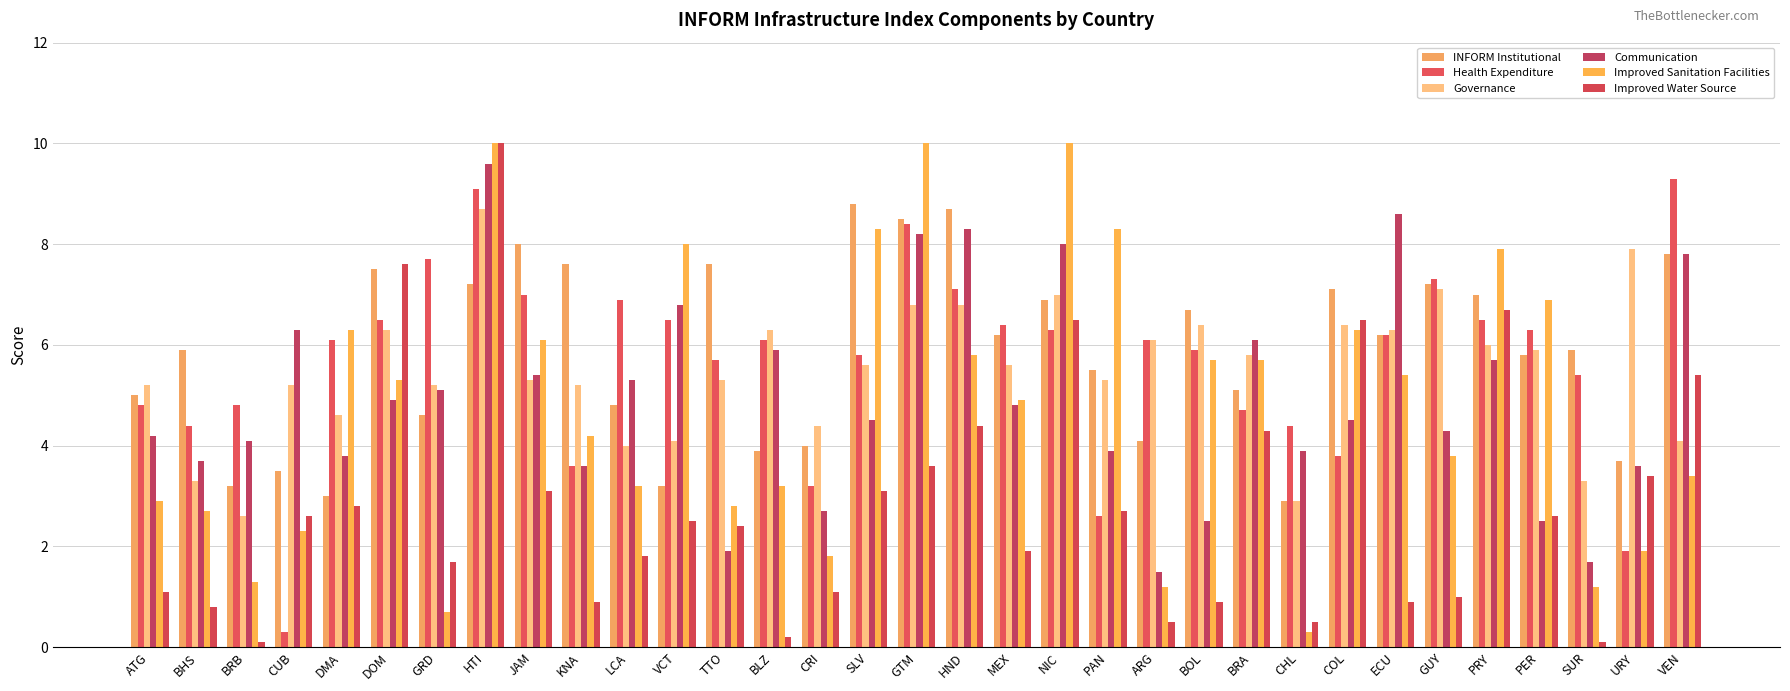

What is the value of the Governance bar at the 28th from the left?

7.1